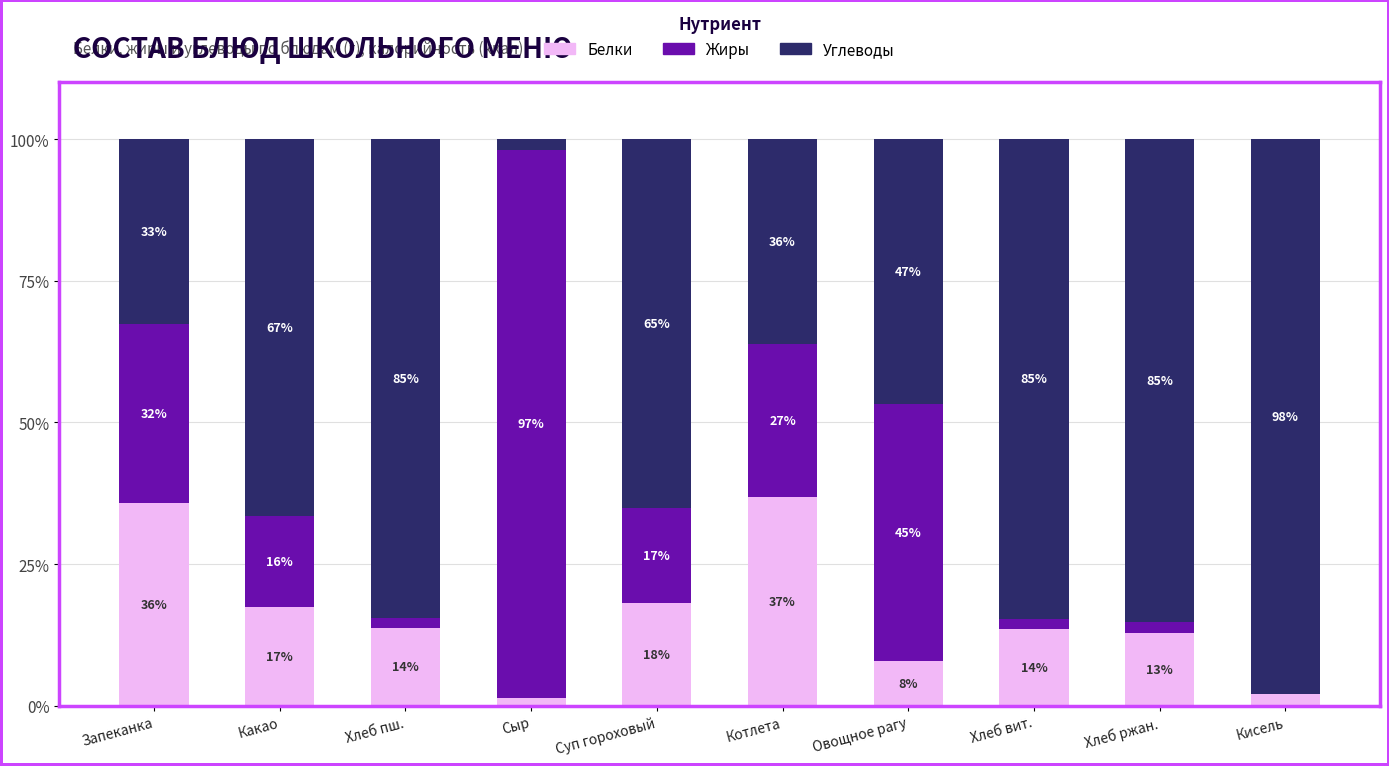

Which category has the highest value in the Белки series?

Котлета